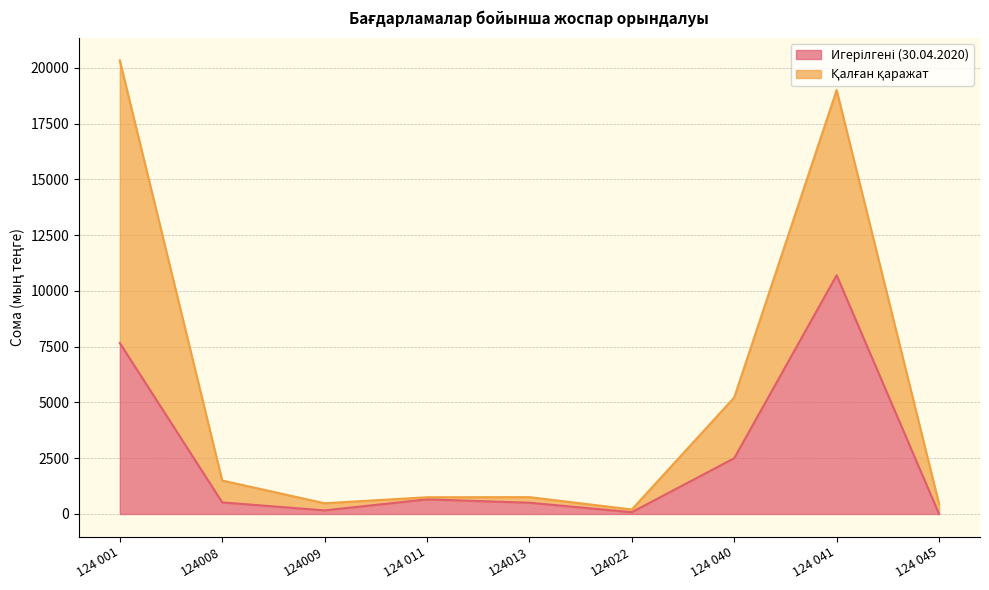

How many interior local valleys (lower than both neighbors) does the data have?

2